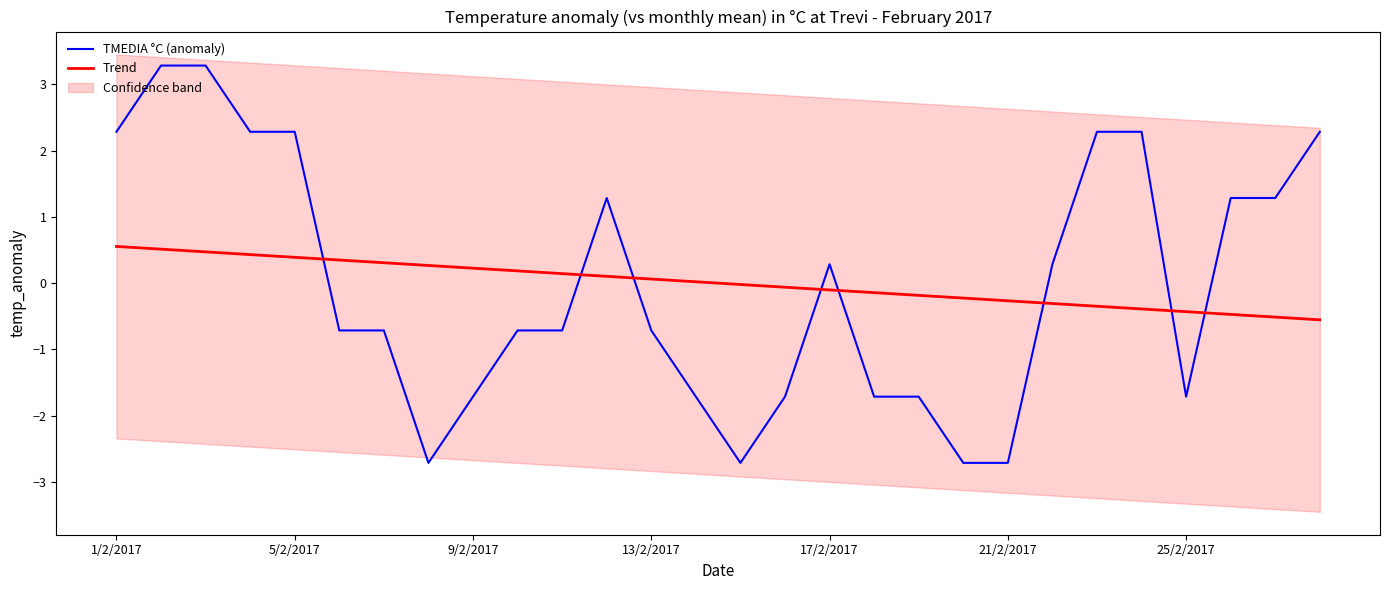

What is the minimum value for TMEDIA °C (anomaly)?

-2.7